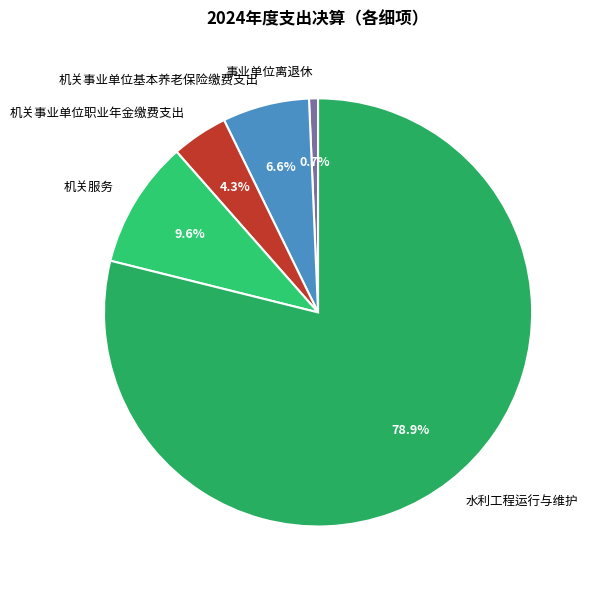

Between 机关事业单位基本养老保险缴费支出 and 事业单位离退休, which is larger?

机关事业单位基本养老保险缴费支出